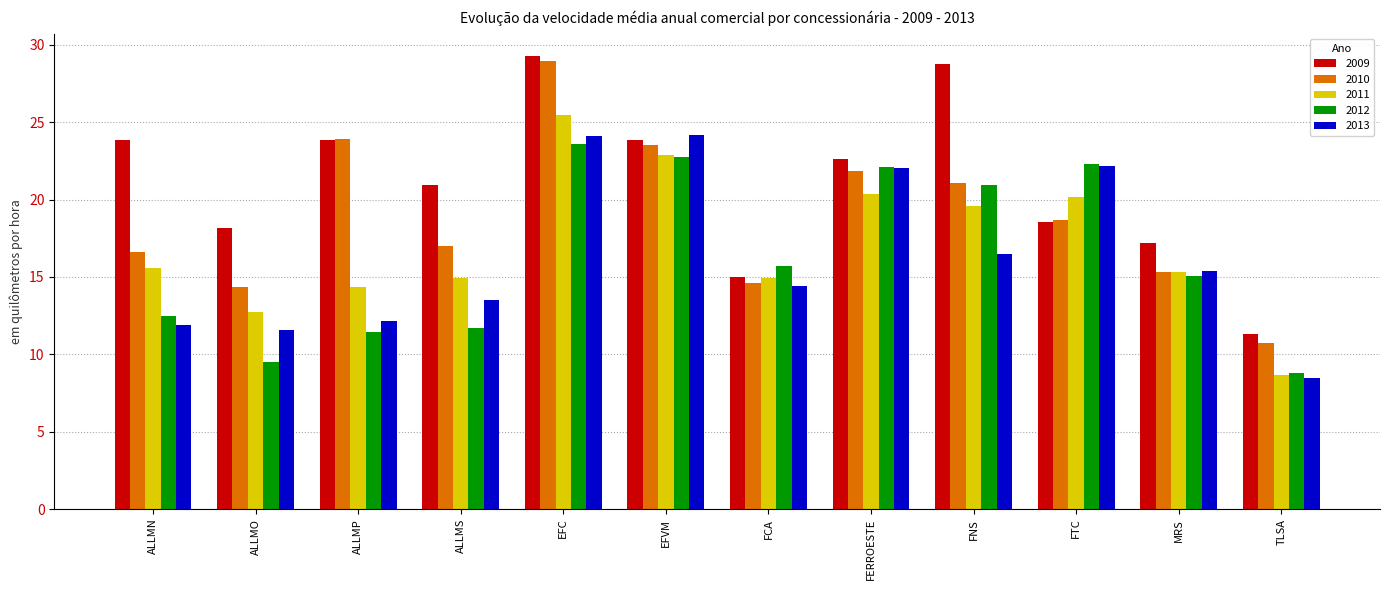

Count the number of data series in this chart.

5